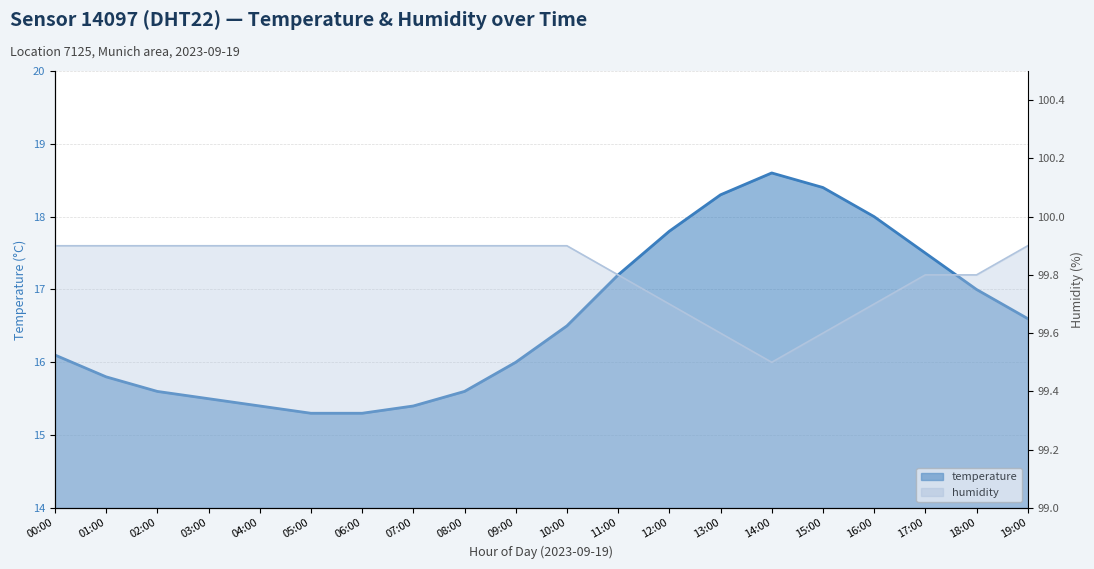

How many lines are shown in the chart?

2